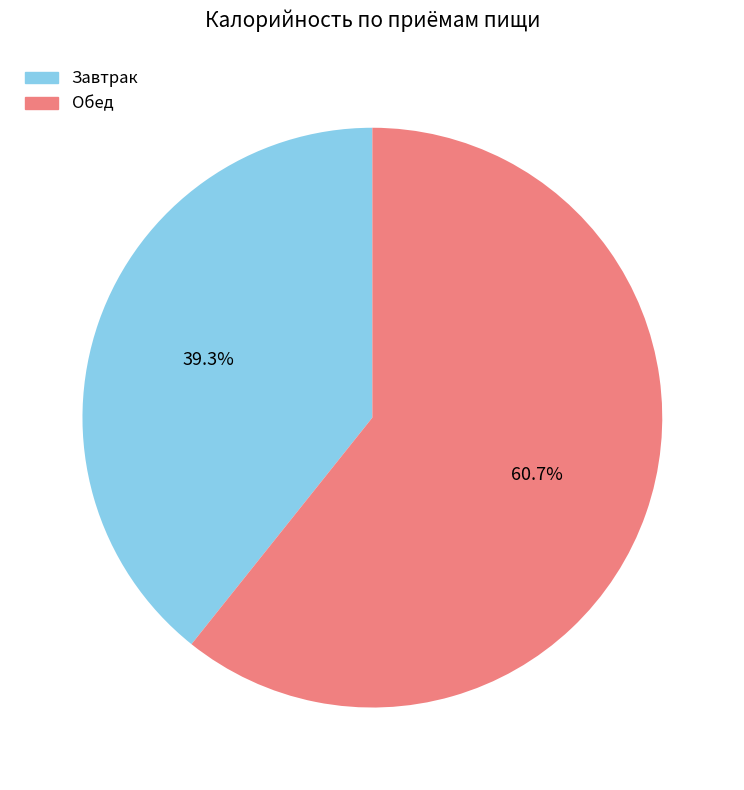

What is the majority slice?

Обед